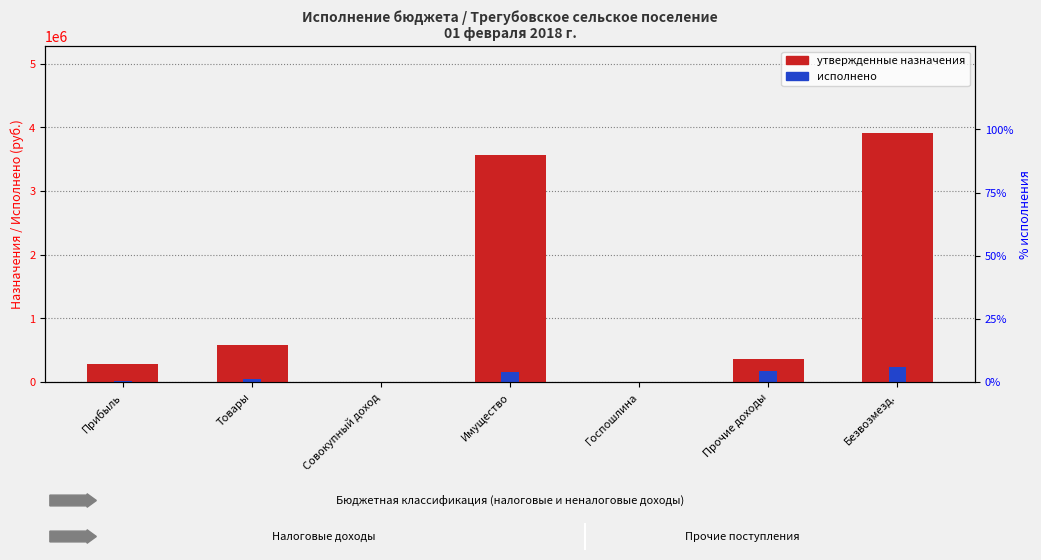

Does the chart contain stacked bars?

No